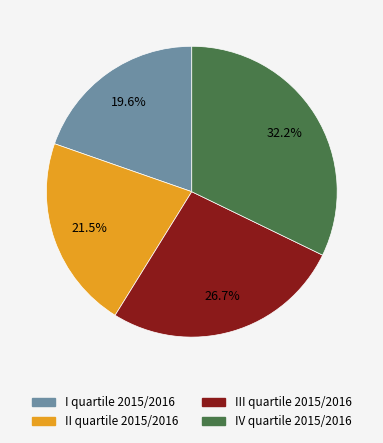

What is the largest slice in the pie chart?

IV quartile 2015/2016